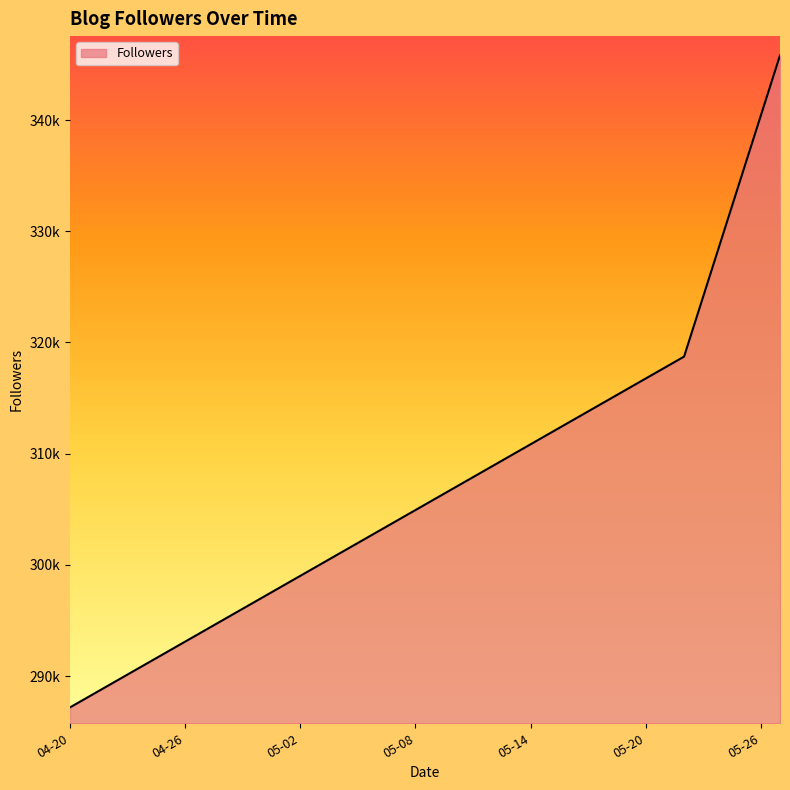

True or false: the data has more than 0 interior local peaks.

False